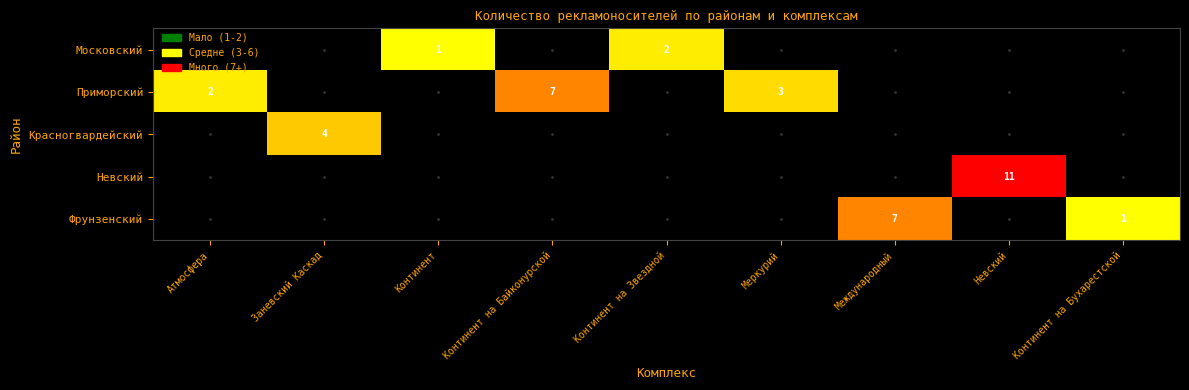

List the series in order of their peak value, lowest first.

Московский, Красногвардейский, Приморский, Фрунзенский, Невский